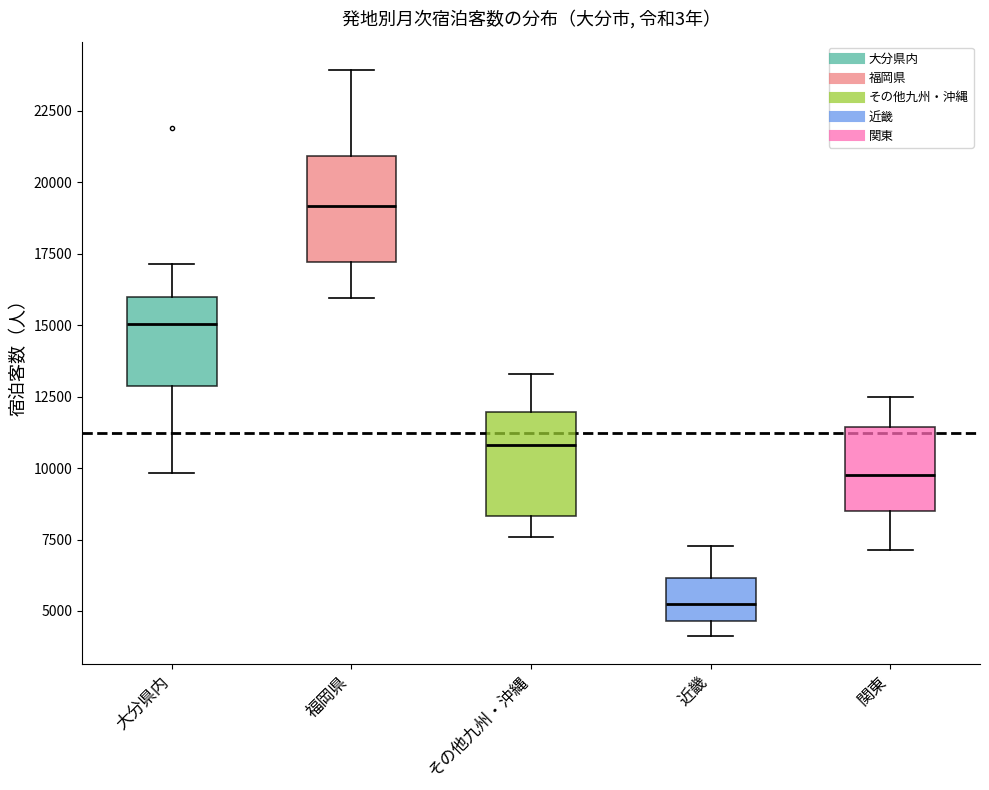

Reading left to right, read every box against the y-axis: the position of its median line, the range the box covers, and the ends of its whiskers. The values are not printed on the chart, so give them approximately, as read against the axis.

大分県内: median 15000, box 13000 to 16000, whiskers 10000 to 17000
福岡県: median 19000, box 17000 to 21000, whiskers 16000 to 24000
その他九州・沖縄: median 11000, box 8500 to 12000, whiskers 7500 to 13500
近畿: median 5000, box 4500 to 6000, whiskers 4000 to 7500
関東: median 10000, box 8500 to 11500, whiskers 7000 to 12500